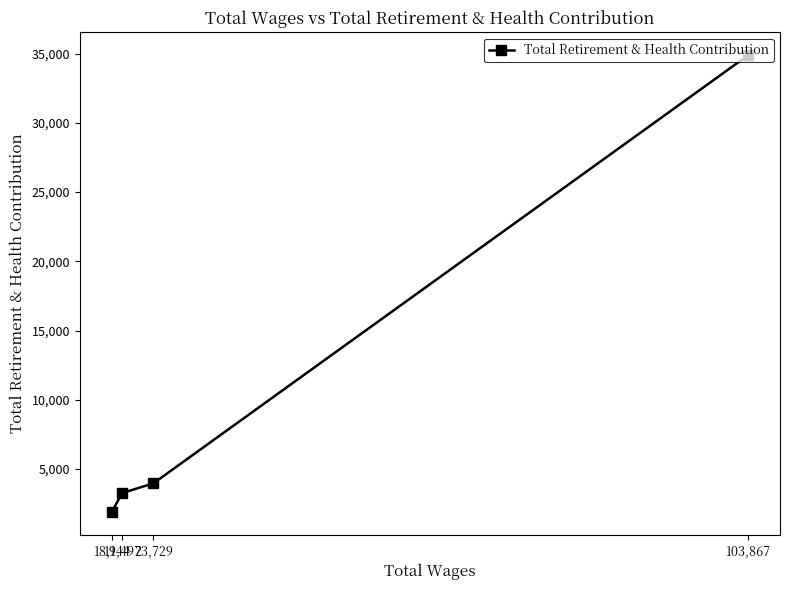

List the labels in order of value, largest first.

103,867, 23,729, 19,497, 18,144